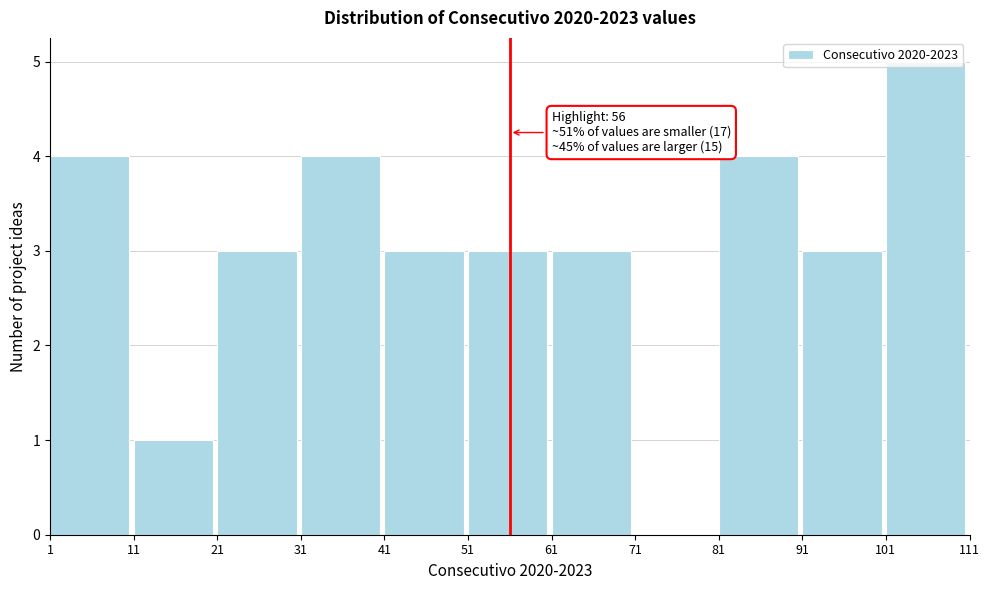

Over which range of the x-axis is the bar tallest?

101 to 111